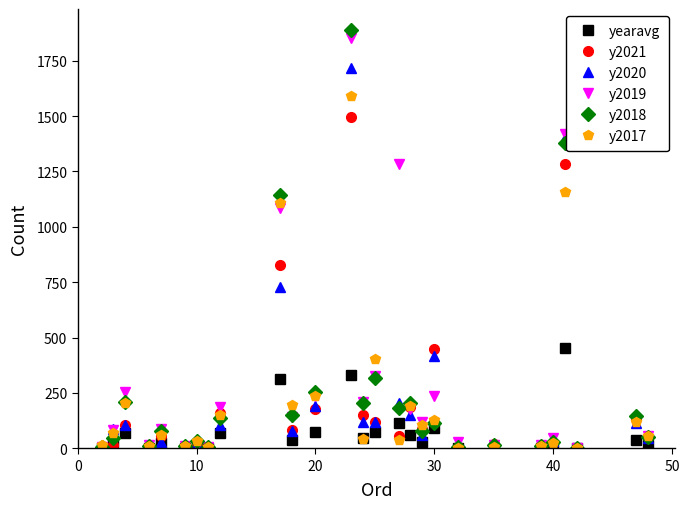

What is the highest value of the y2017 series?

1589.0